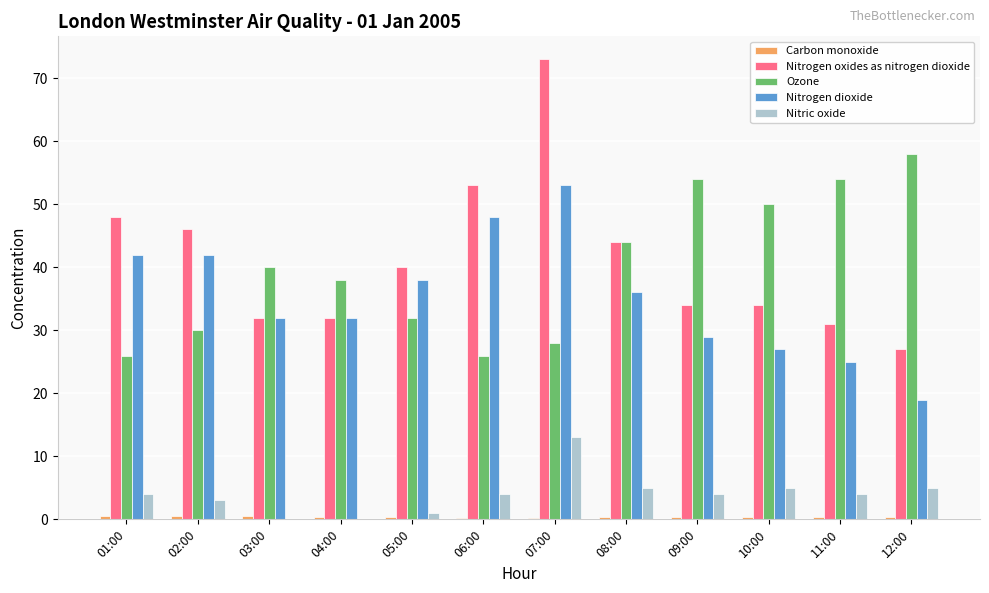

What is the maximum value for Ozone?

58.0